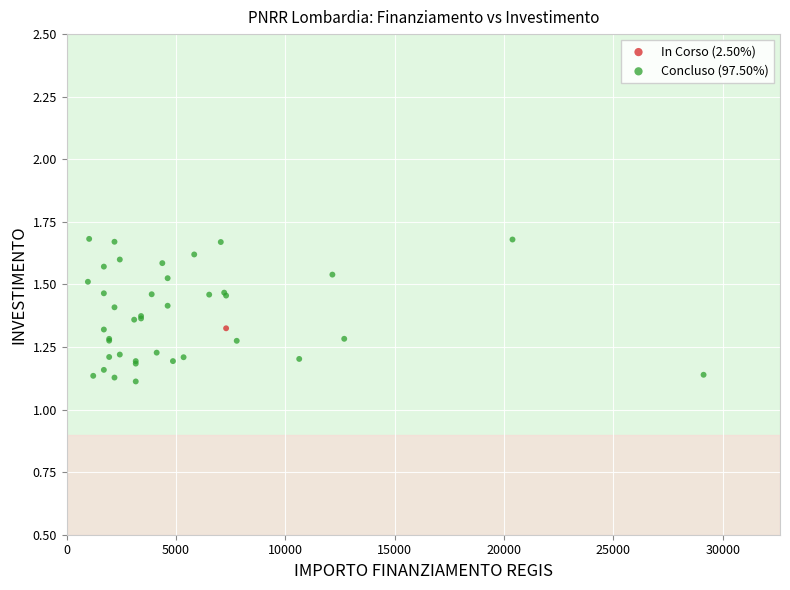

What are all the series names shown in the legend?

In Corso (2.50%), Concluso (97.50%)